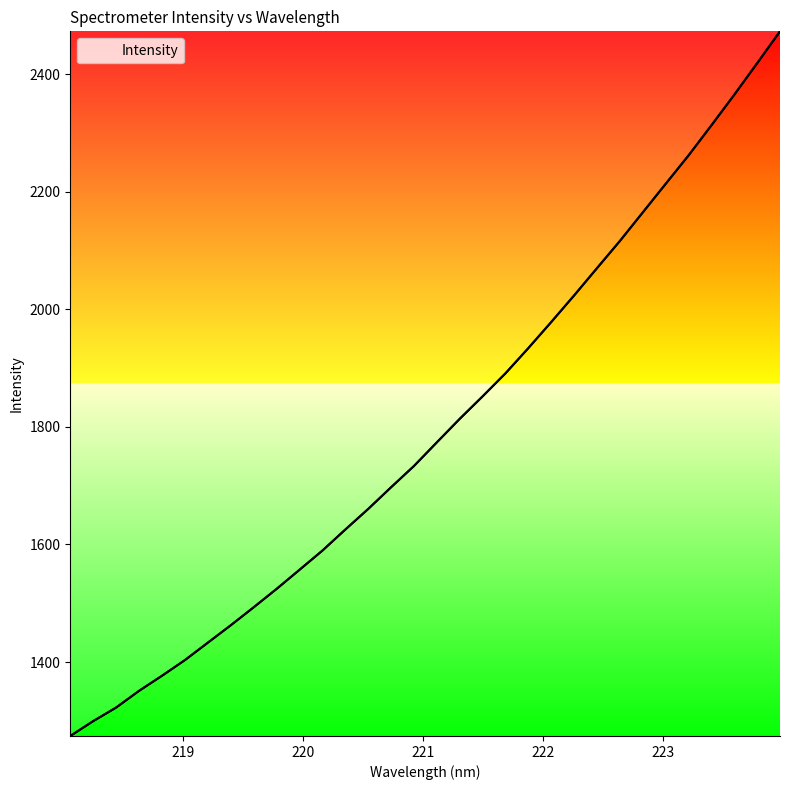

The value at 23 is 3505.7. True or false?

False